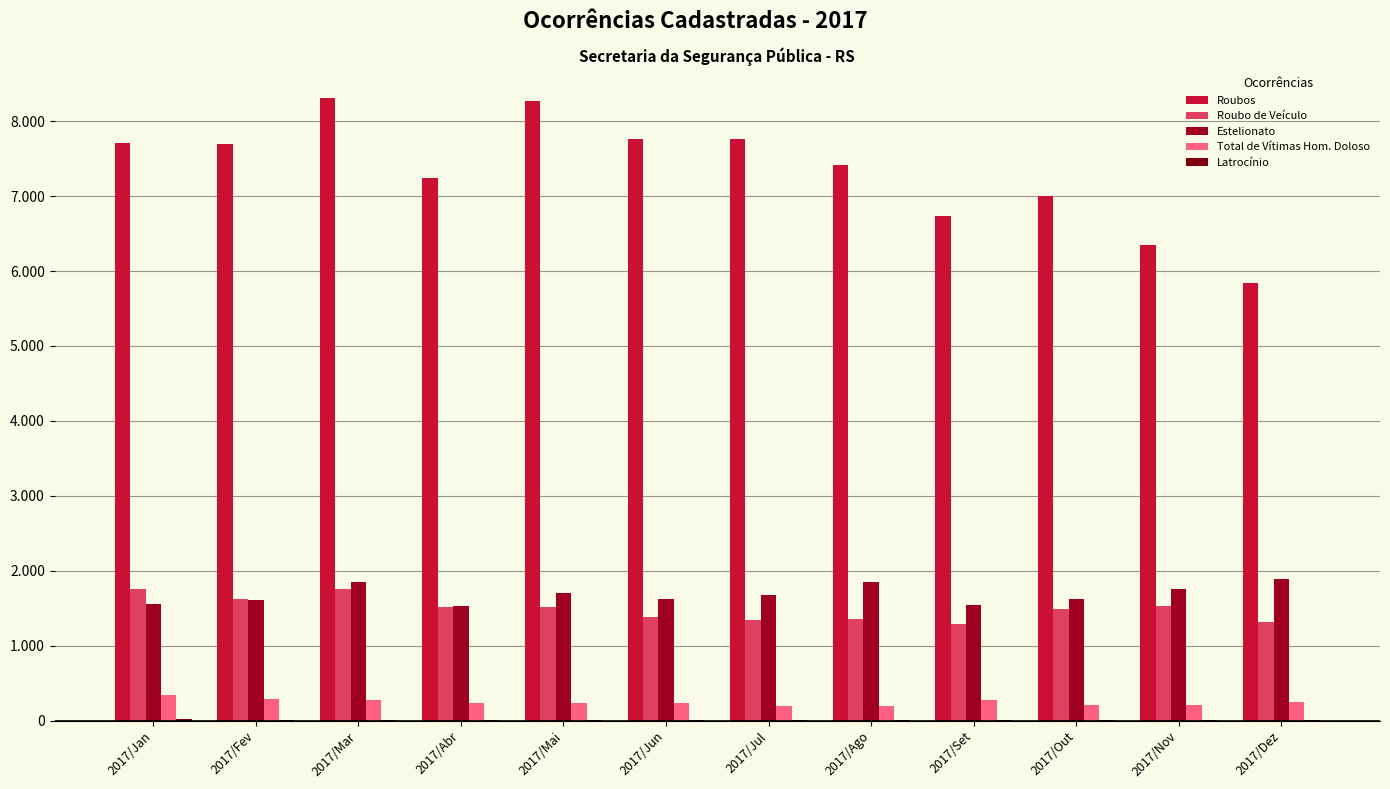

Are the bars horizontal?

No